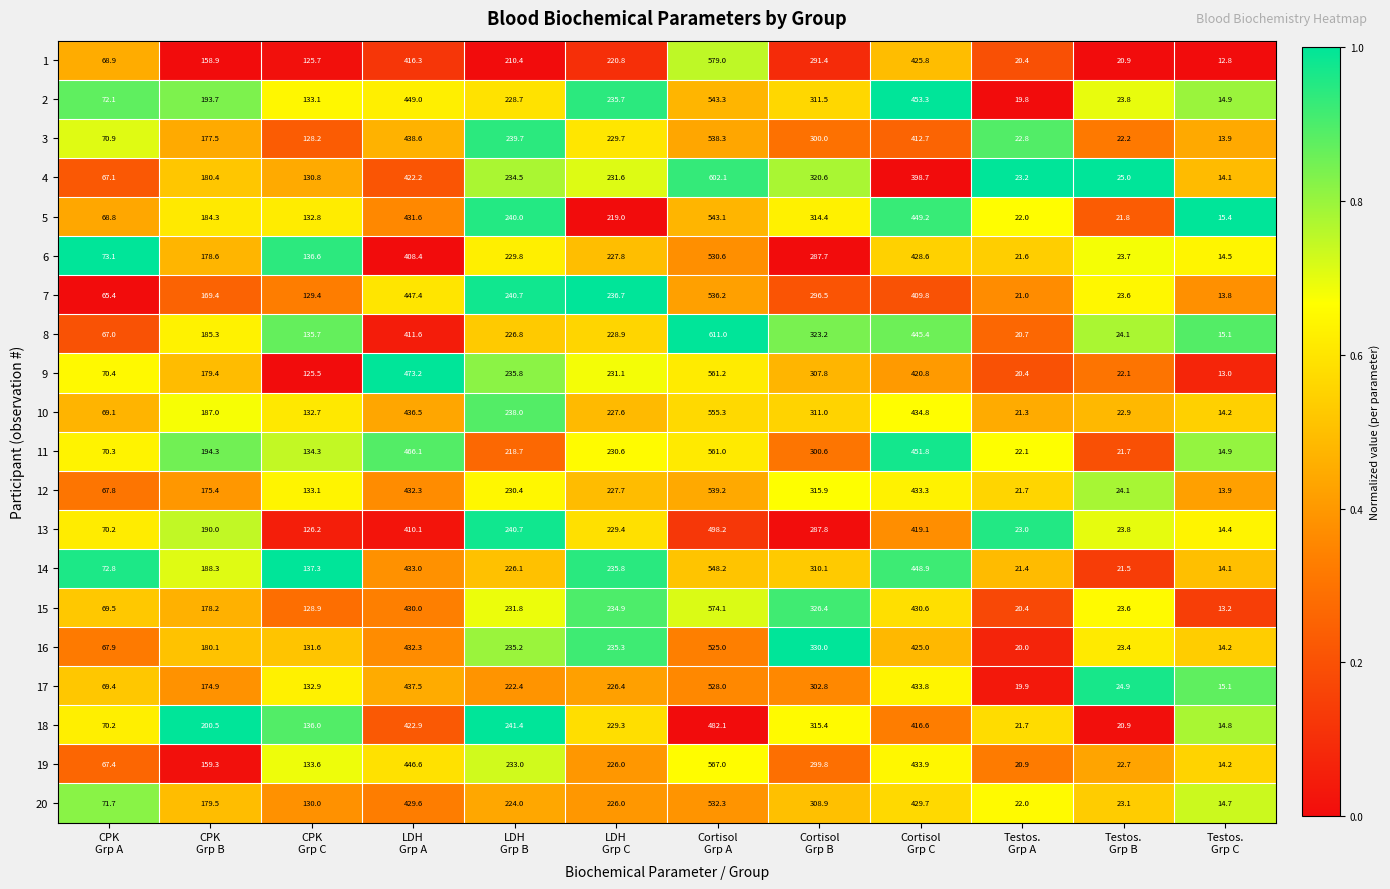

At which category is the sum across all series the highest?

Cortisol
Grp A